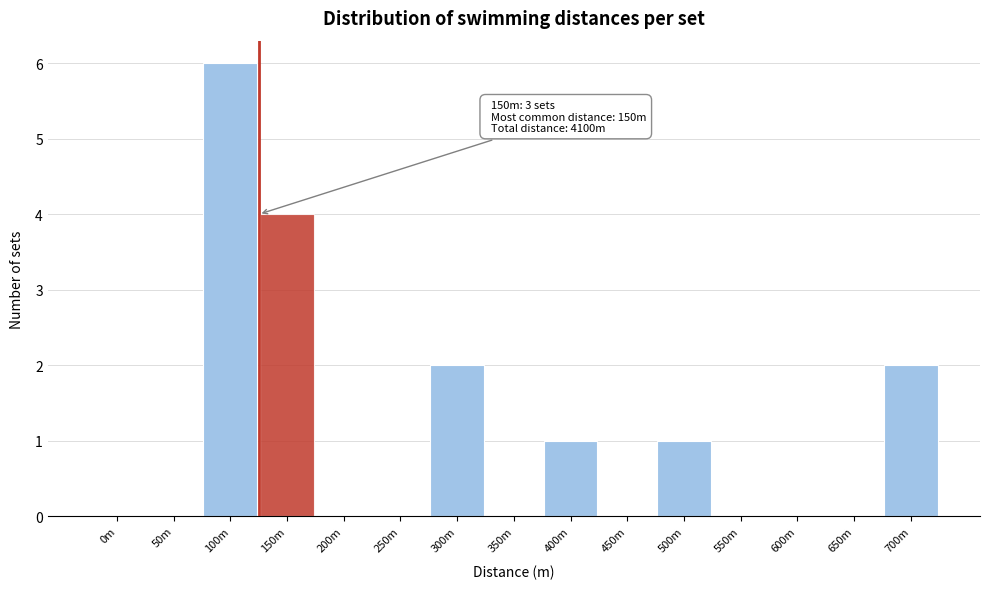

Reading left to right, transcribe all the data shown in this chart.

0m=0	50m=0	100m=6	150m=4	200m=0	250m=0	300m=2	350m=0	400m=1	450m=0	500m=1	550m=0	600m=0	650m=0	700m=2